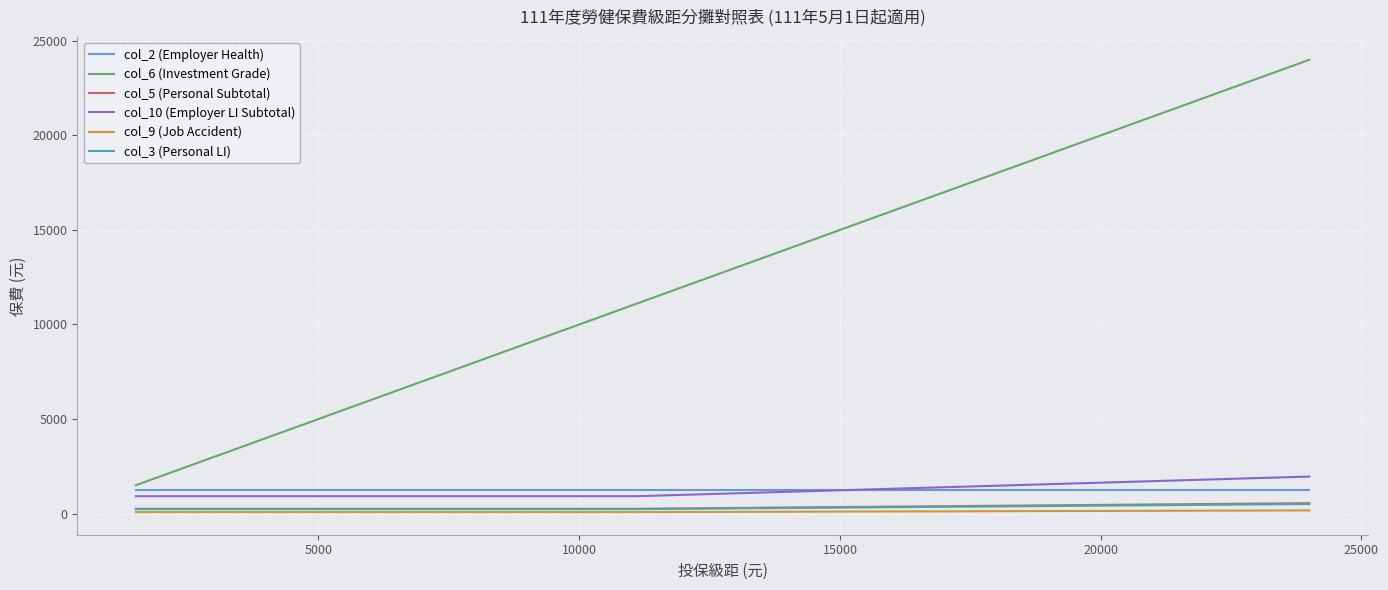

Which series has the largest total across all categories?

col_6 (Investment Grade)